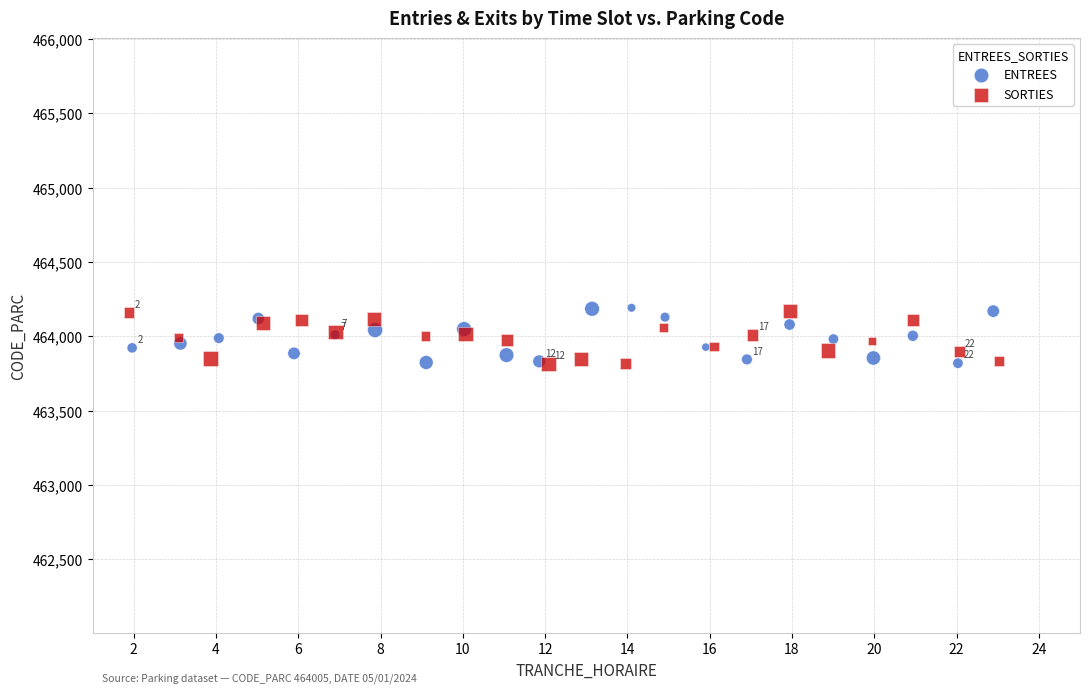

What are all the series names shown in the legend?

ENTREES, SORTIES